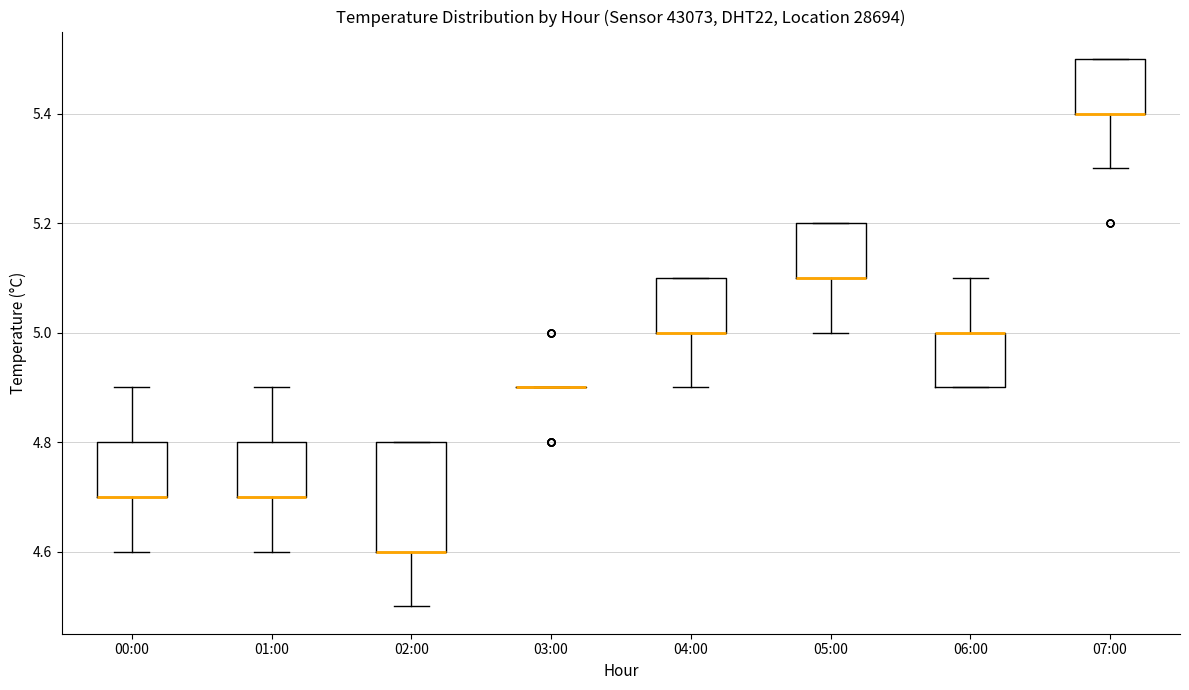

Reading left to right, transcribe this box plot: for each box, give where its median line is, the range the box spans, and where its two whiskers end, as read against the y-axis. The values are not printed on the chart, so give them approximately, as read against the axis.

00:00: median 4.7 (drawn on the box's lower edge), box 4.7 to 4.8, whiskers 4.6 to 4.9
01:00: median 4.7 (drawn on the box's lower edge), box 4.7 to 4.8, whiskers 4.6 to 4.9
02:00: median 4.6 (drawn on the box's lower edge), box 4.6 to 4.8, whiskers 4.5 to 4.8
03:00: box collapsed to a line at 4.9, whiskers 4.9 to 4.9
04:00: median 5.0 (drawn on the box's lower edge), box 5.0 to 5.1, whiskers 4.9 to 5.1
05:00: median 5.1 (drawn on the box's lower edge), box 5.1 to 5.2, whiskers 5.0 to 5.2
06:00: median 5.0 (drawn on the box's upper edge), box 4.9 to 5.0, whiskers 4.9 to 5.1
07:00: median 5.4 (drawn on the box's lower edge), box 5.4 to 5.5, whiskers 5.3 to 5.5